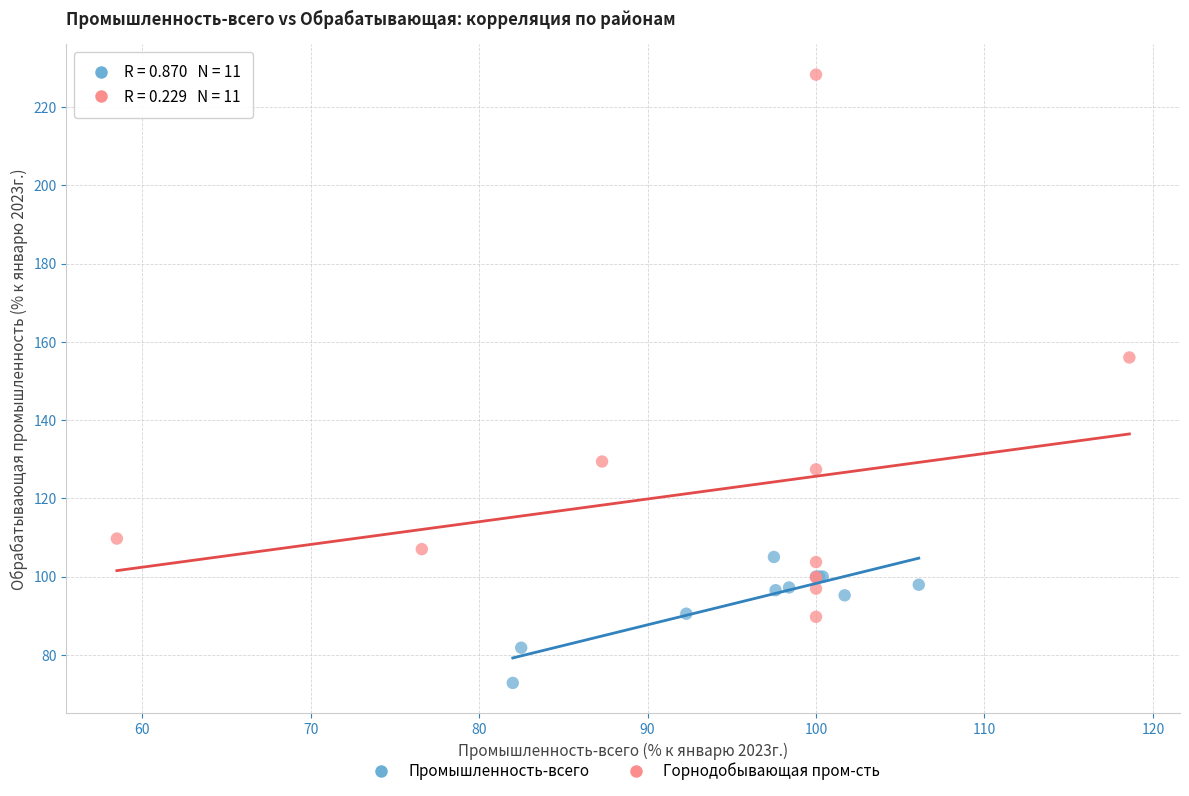

Which series contains the highest Y value?

Горнодобывающая пром-сть